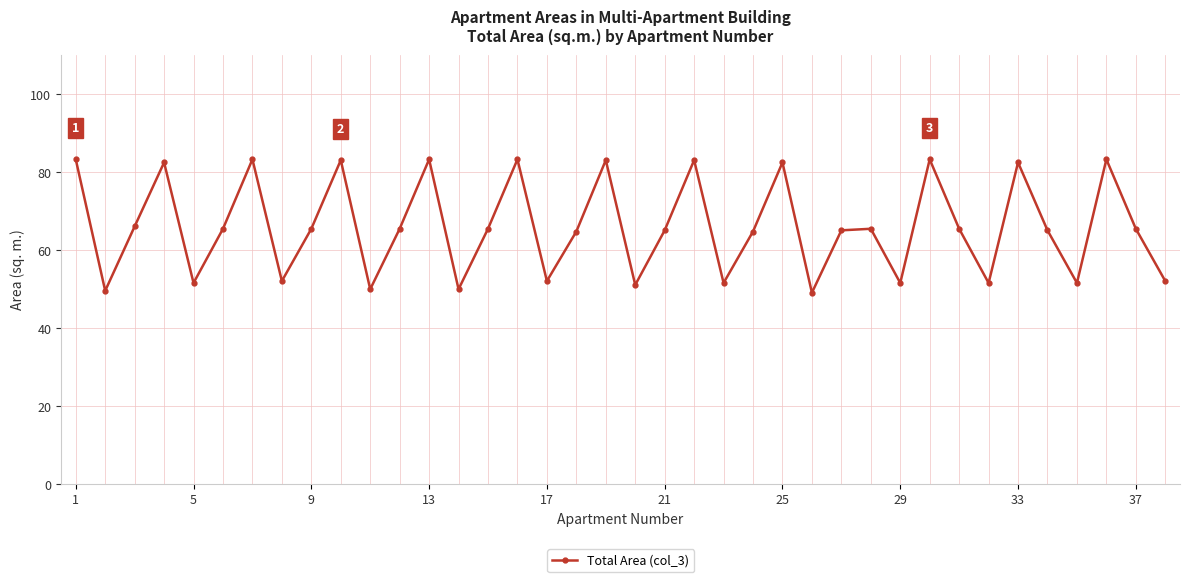

What is the value of the 7th point from the left?

83.2